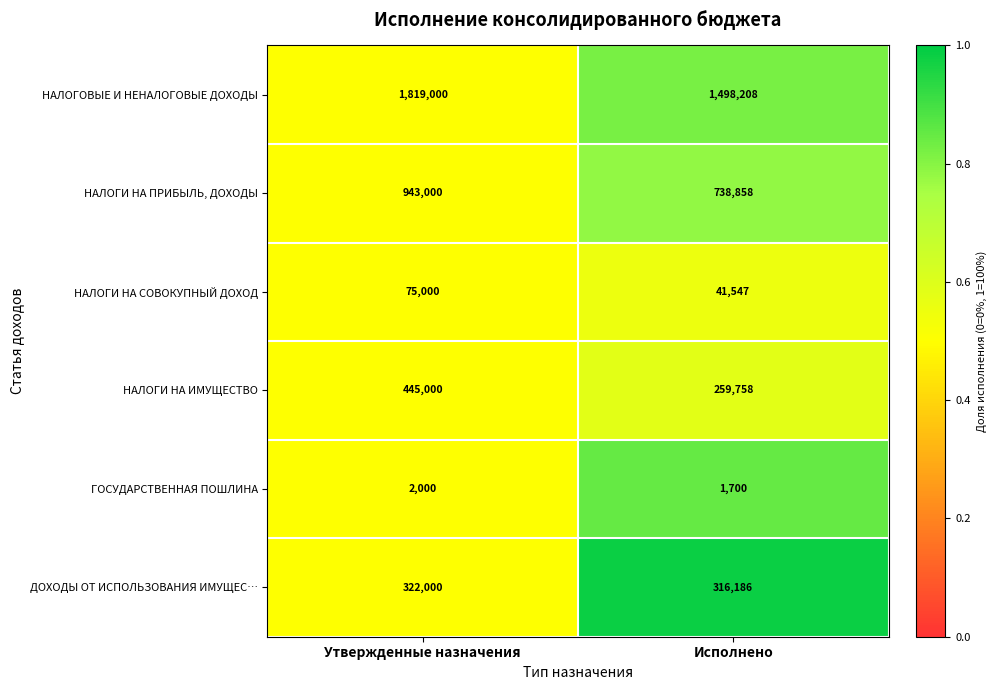

What is the total value across all series at Исполнено?

2856257